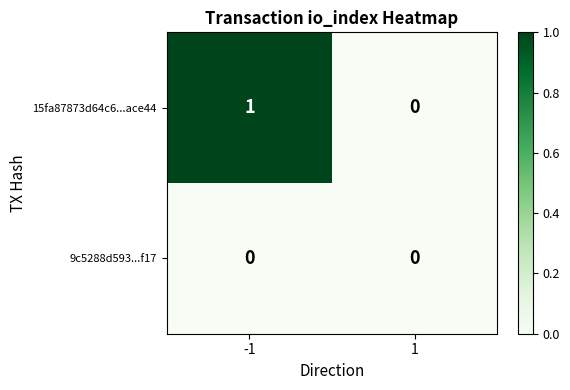

What is the greatest value displayed?

1